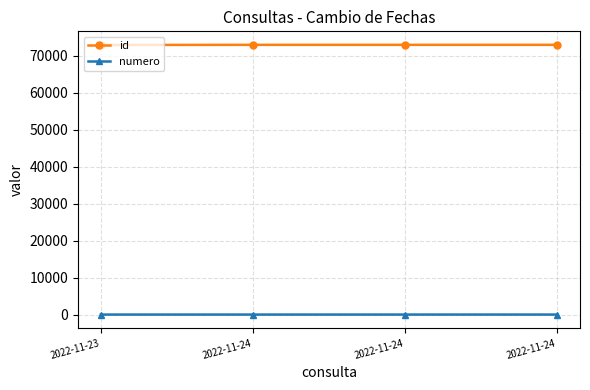

At which label does id reach its minimum?

2022-11-23